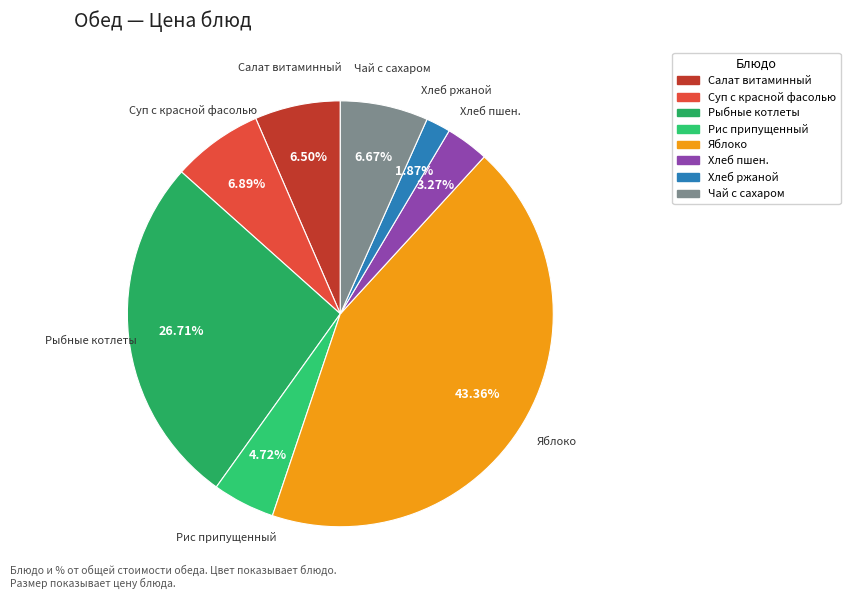

What is the ratio of the value at Суп с красной фасолью to the value at Рыбные котлеты?

0.3